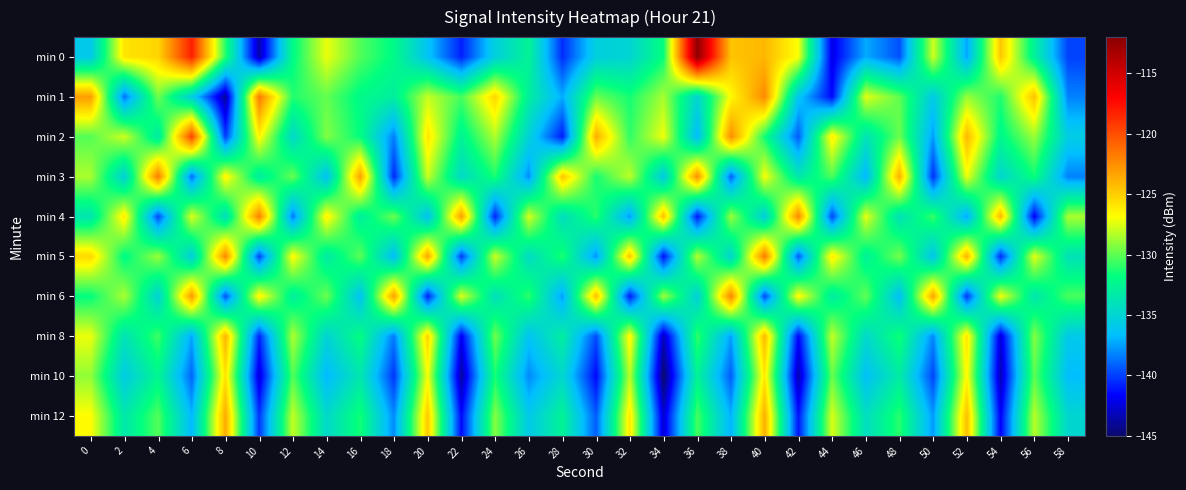

Which category has the highest value across all series?

36